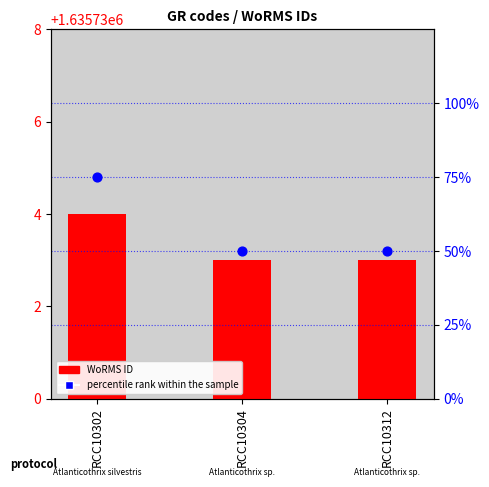

Which series has the largest total across all categories?

WoRMS ID